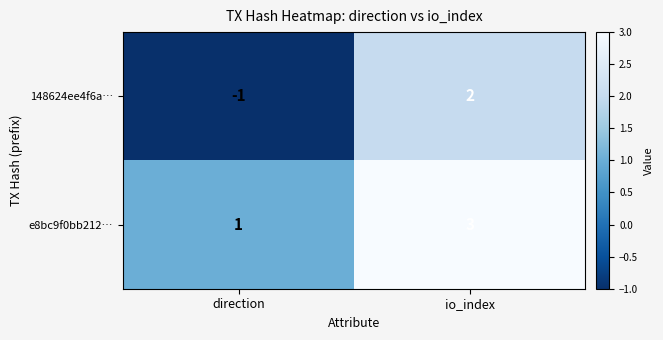

Which series has the widest spread of values?

148624ee4f6a…